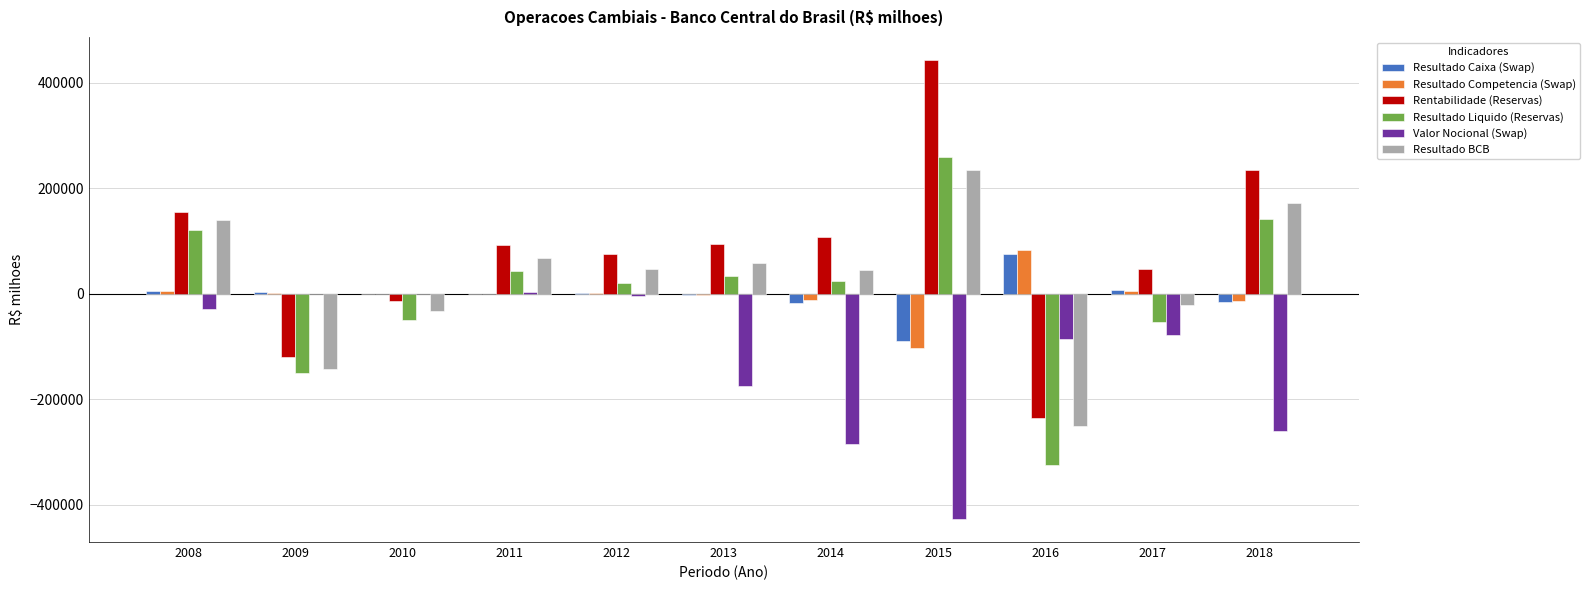

The value of Rentabilidade (Reservas) at 2013 is 95535.3. True or false?

True